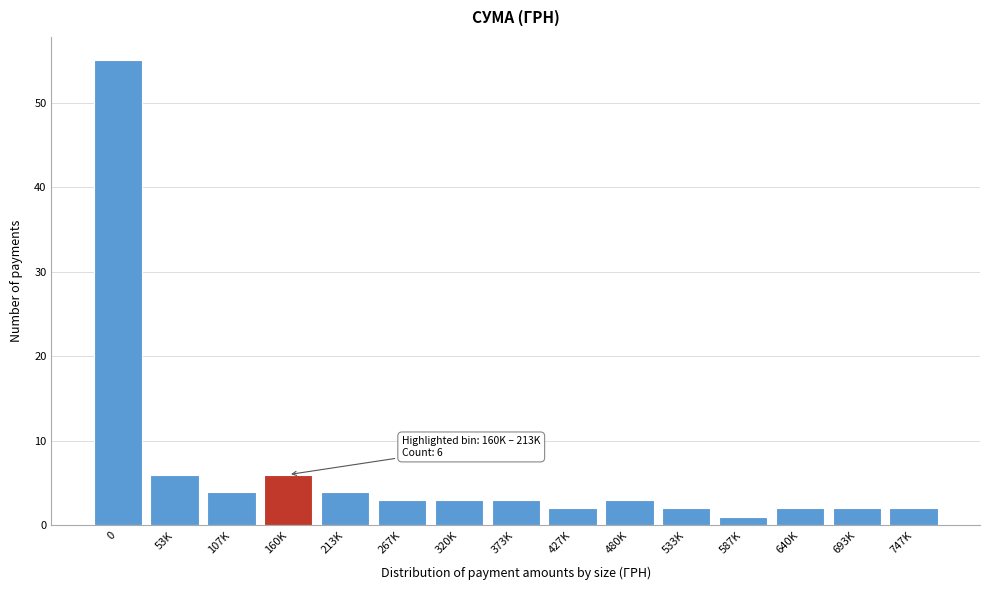

Reading left to right, extract all data points from this chart.

55	6	4	6	4	3	3	3	2	3	2	1	2	2	2